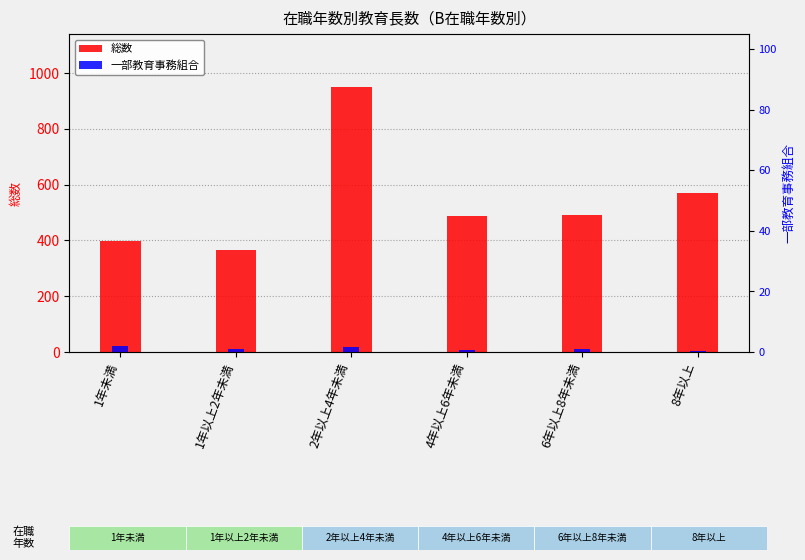

Between 1年未満 and 8年以上, which series saw the biggest shift?

総数